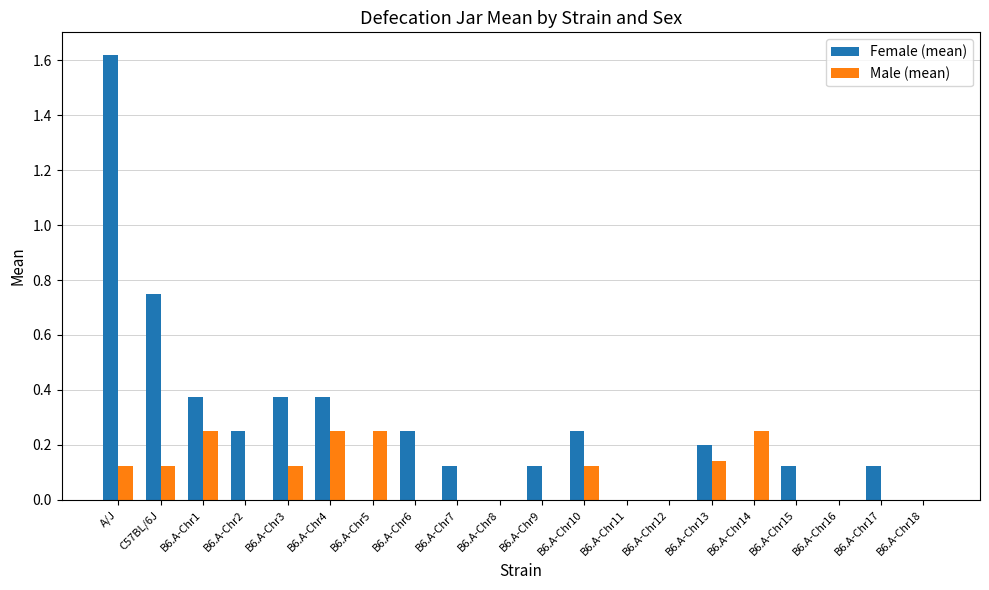

Count the number of categories in the chart.

20